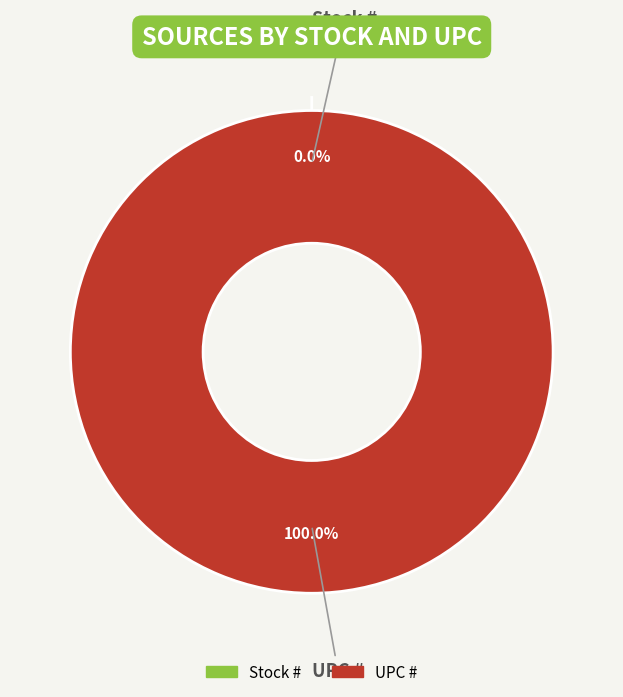

Which slice represents more than half of the pie?

UPC #